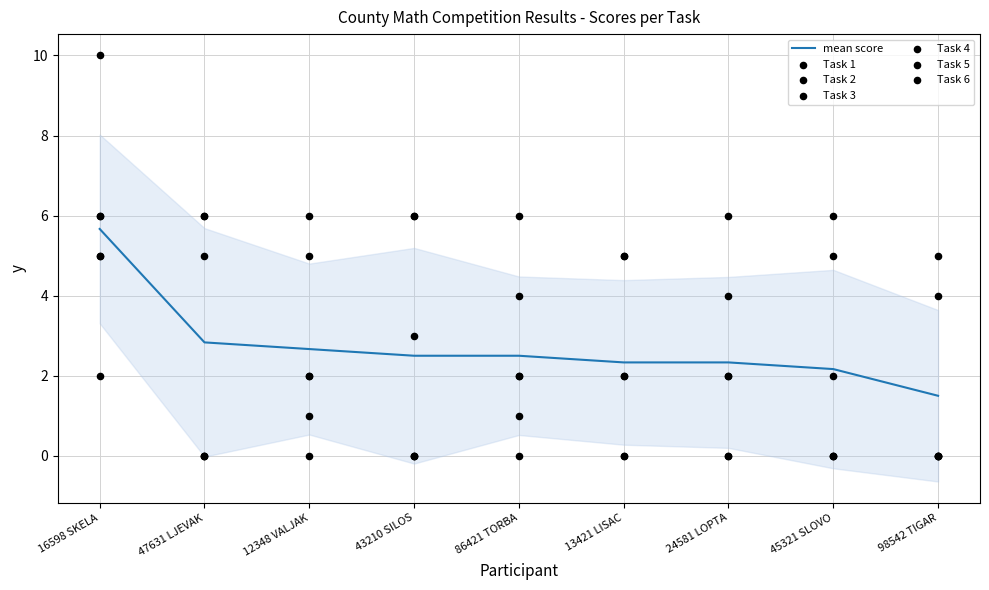

Which series reaches the maximum Y coordinate?

Task 6